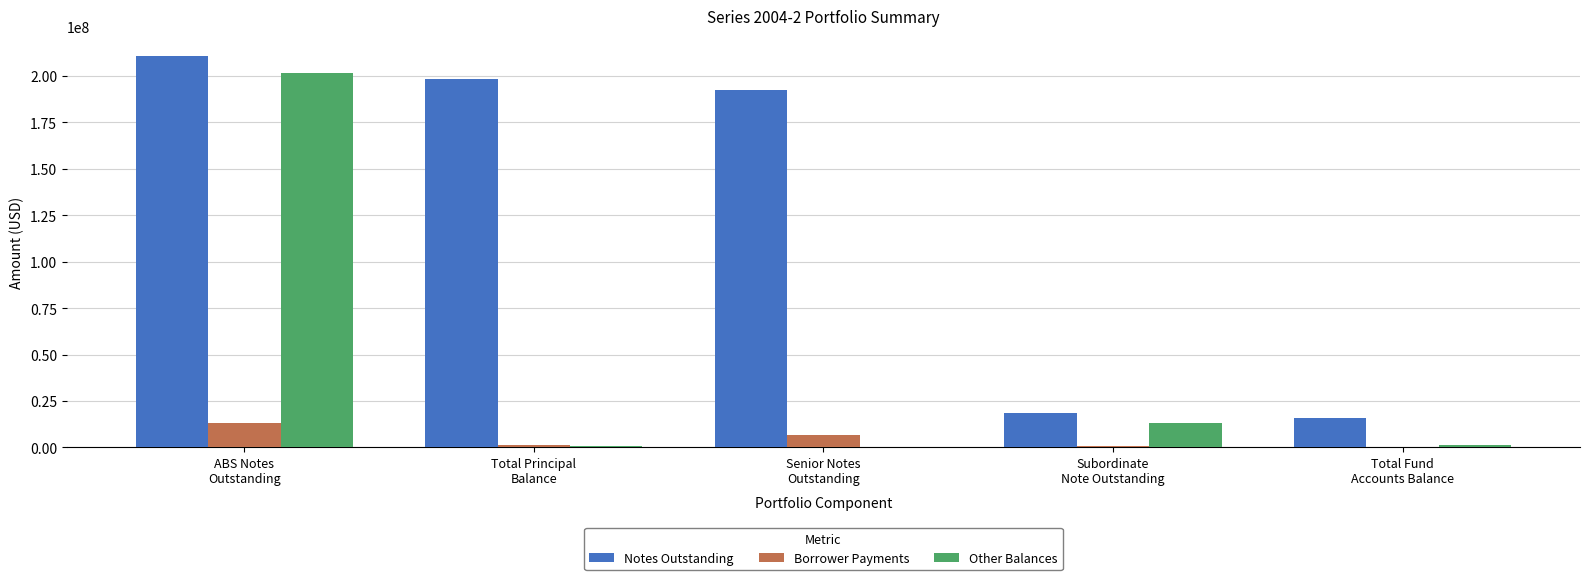

True or false: Borrower Payments has a value of 13242295.2 at ABS Notes
Outstanding.

True